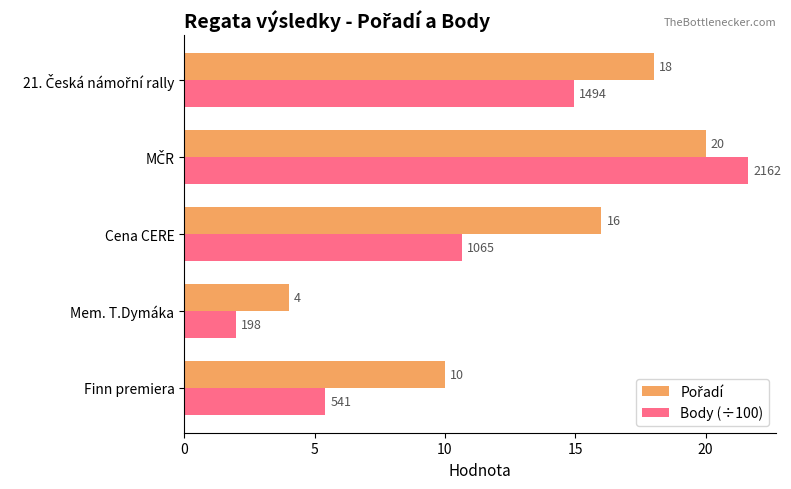

Count the number of categories in the chart.

5